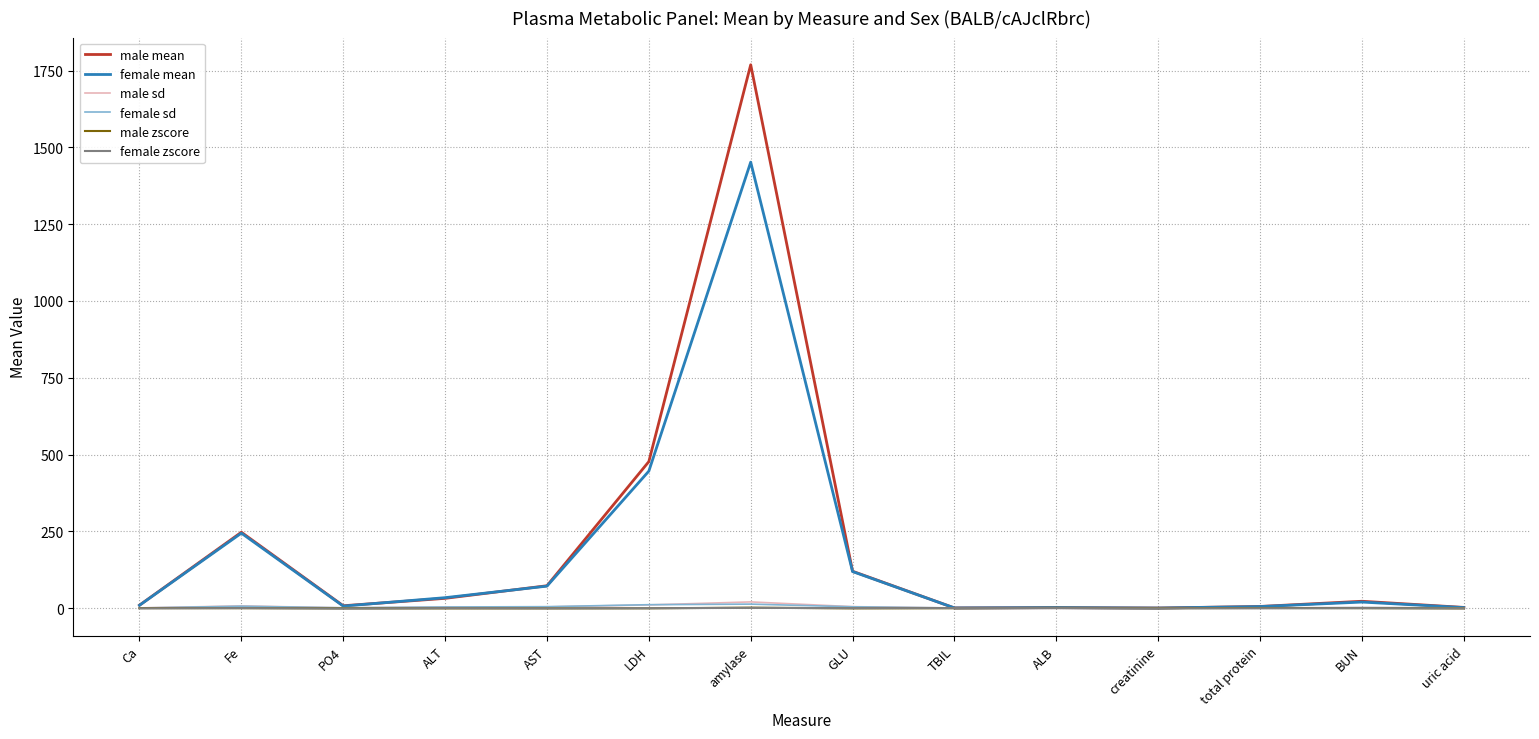

What is the total value across all series at LDH?

943.4